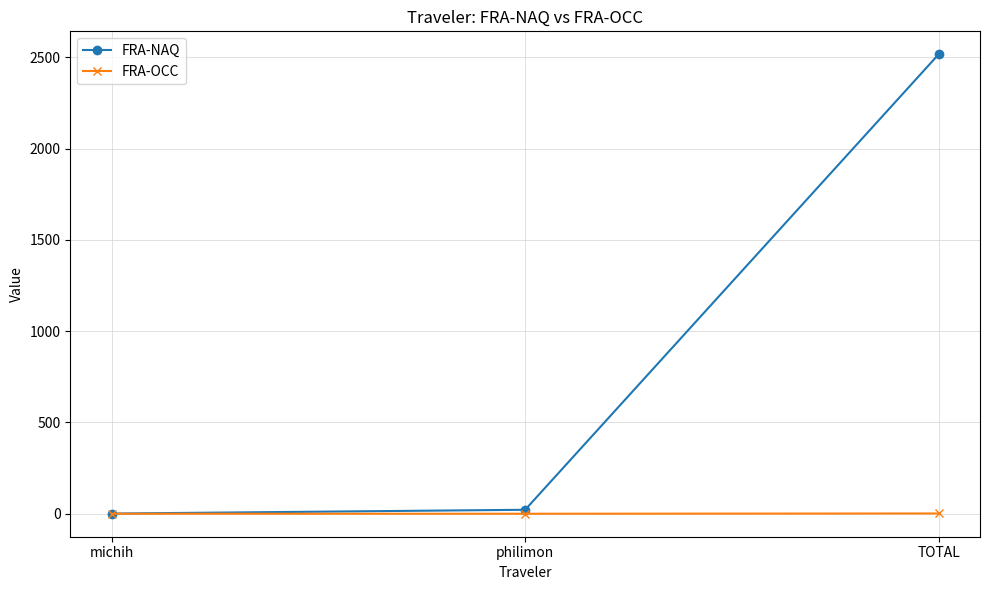

What is the label of the 2nd point from the left?

philimon